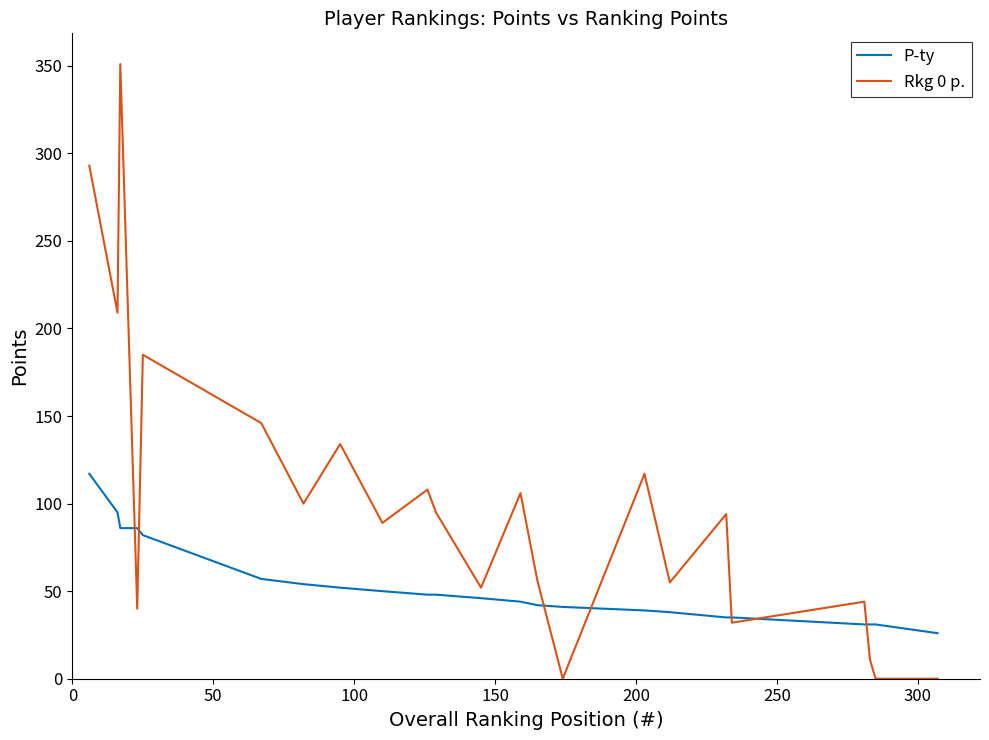

How many values in the Rkg 0 p. series are below 89?

12